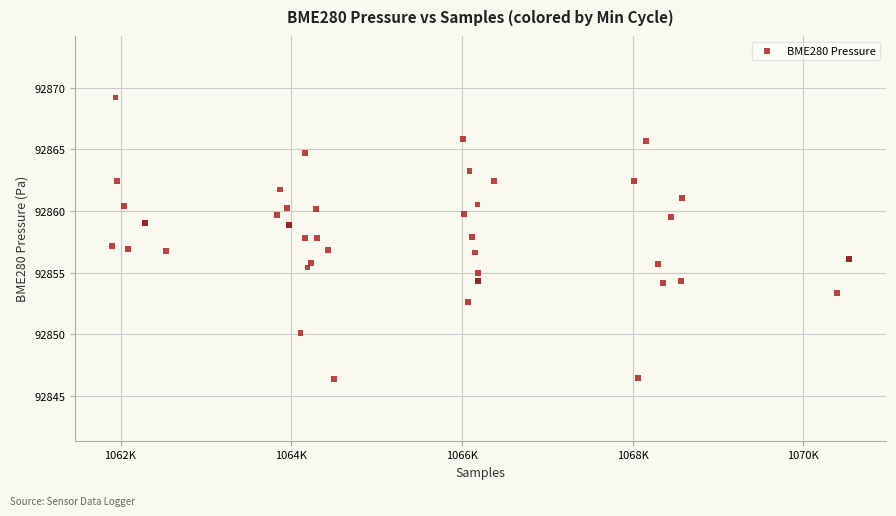

What is the range of Y values (max minus min)?

22.9